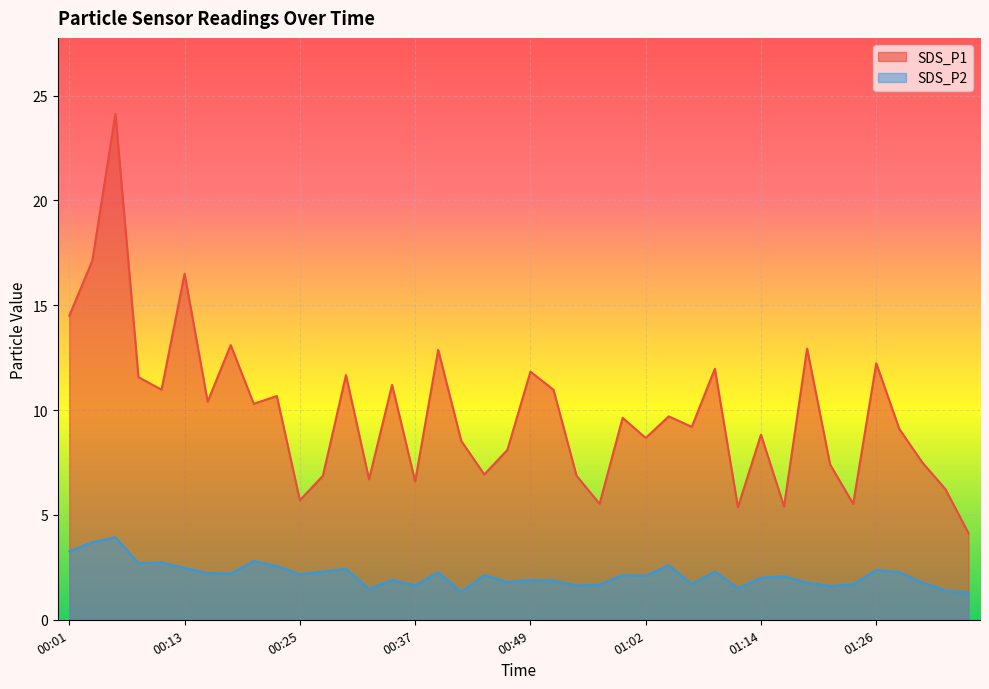

Does the chart display data point markers on the line(s)?

No